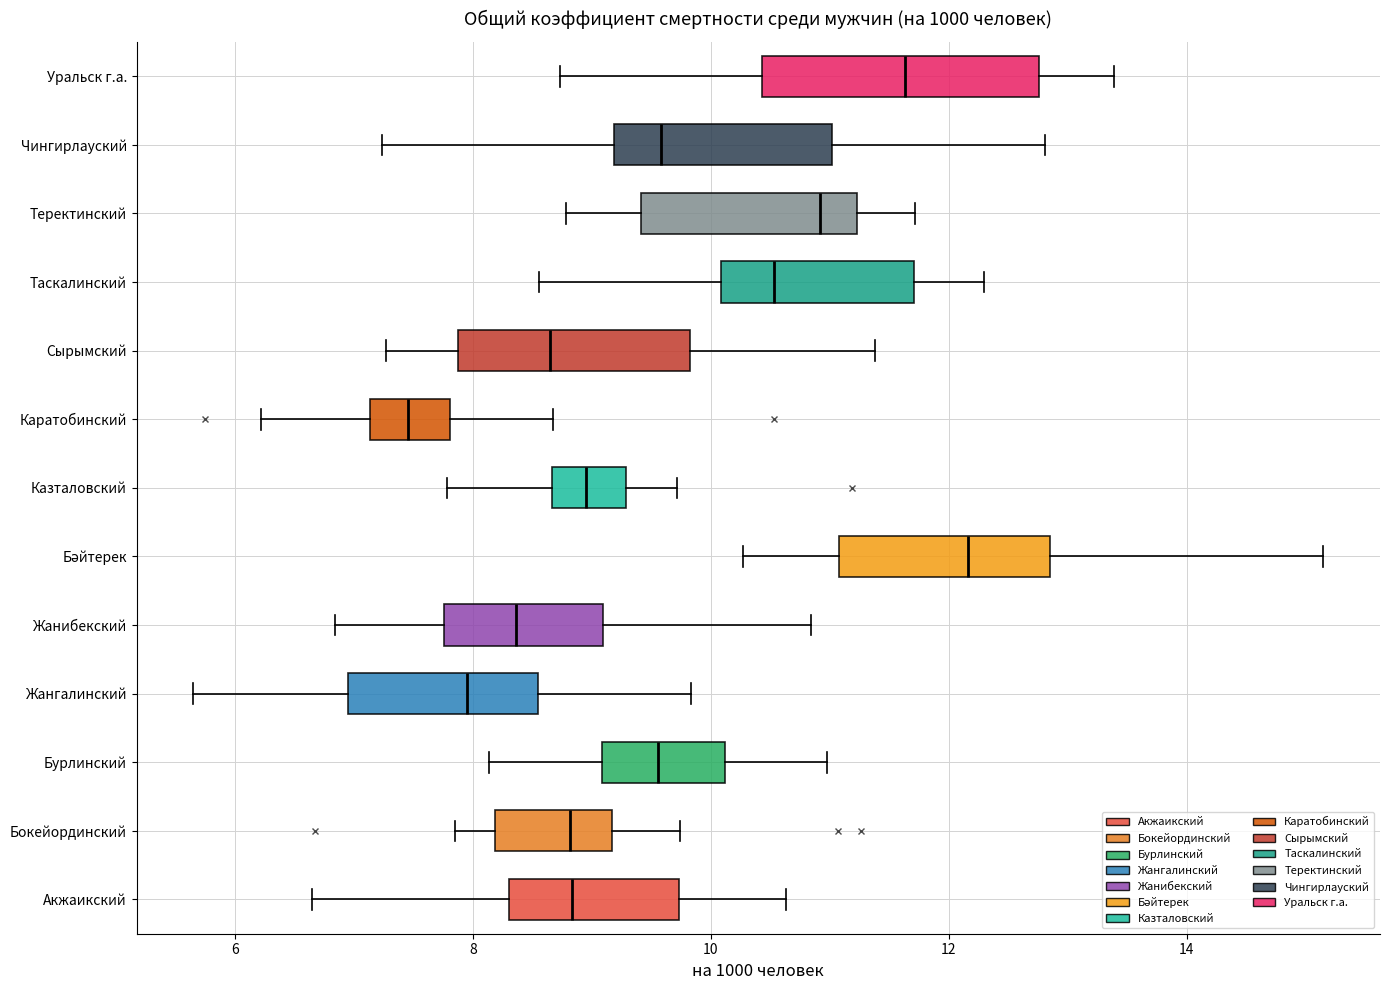

Reading bottom to top, transcribe this box plot: for each box, give where its median line is, the range the box spans, and where its two whiskers end, as read against the x-axis. The values are not printed on the chart, so give them approximately, as read against the axis.

Акжаикский: median 8.8, box 8.4 to 9.8, whiskers 6.6 to 10.6
Бокейординский: median 8.8, box 8.2 to 9.2, whiskers 7.8 to 9.8
Бурлинский: median 9.6, box 9.0 to 10.2, whiskers 8.2 to 11.0
Жангалинский: median 8.0, box 7.0 to 8.6, whiskers 5.6 to 9.8
Жанибекский: median 8.4, box 7.8 to 9.0, whiskers 6.8 to 10.8
Бәйтерек: median 12.2, box 11.0 to 12.8, whiskers 10.2 to 15.2
Казталовский: median 9.0, box 8.6 to 9.2, whiskers 7.8 to 9.8
Каратобинский: median 7.4, box 7.2 to 7.8, whiskers 6.2 to 8.6
Сырымский: median 8.6, box 7.8 to 9.8, whiskers 7.2 to 11.4
Таскалинский: median 10.6, box 10.0 to 11.8, whiskers 8.6 to 12.4
Теректинский: median 11.0, box 9.4 to 11.2, whiskers 8.8 to 11.8
Чингирлауский: median 9.6, box 9.2 to 11.0, whiskers 7.2 to 12.8
Уральск г.а.: median 11.6, box 10.4 to 12.8, whiskers 8.8 to 13.4